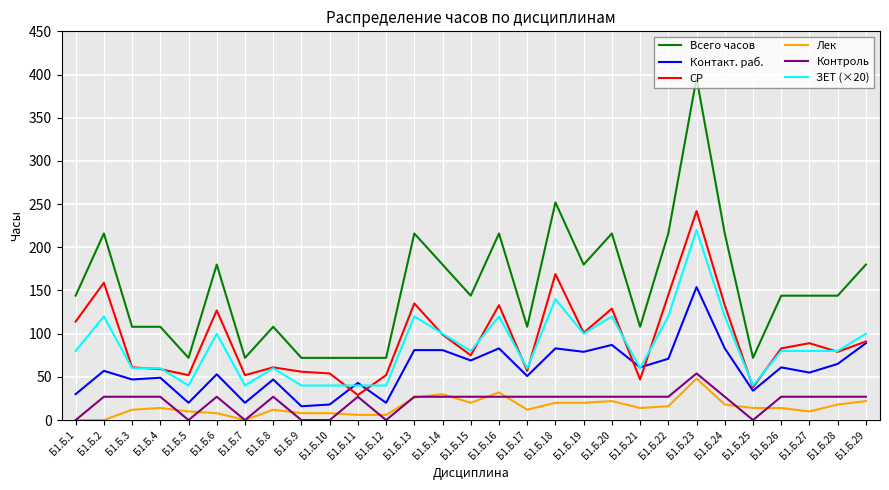

What is the minimum value for ЗЕТ (×20)?

40